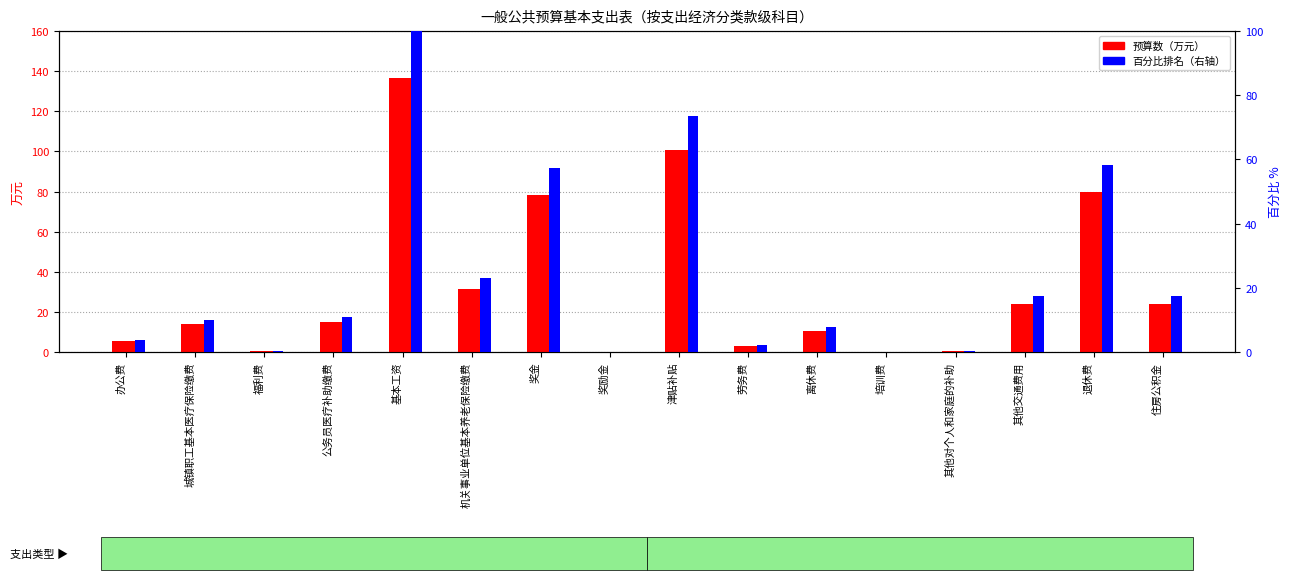

What is the sum of all 预算数（万元） values?

523.4